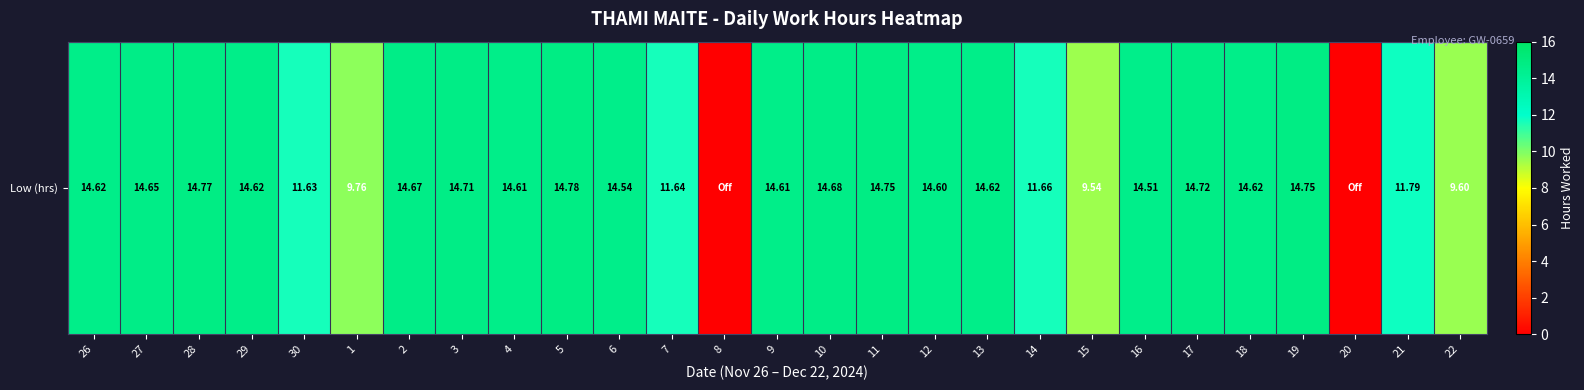

Between 26 and 12, which is larger?

26